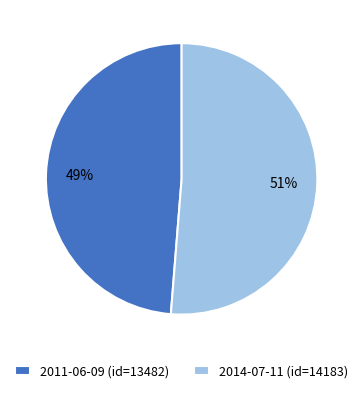

Rank the categories by value from lowest to highest.

2011-06-09, 2014-07-11